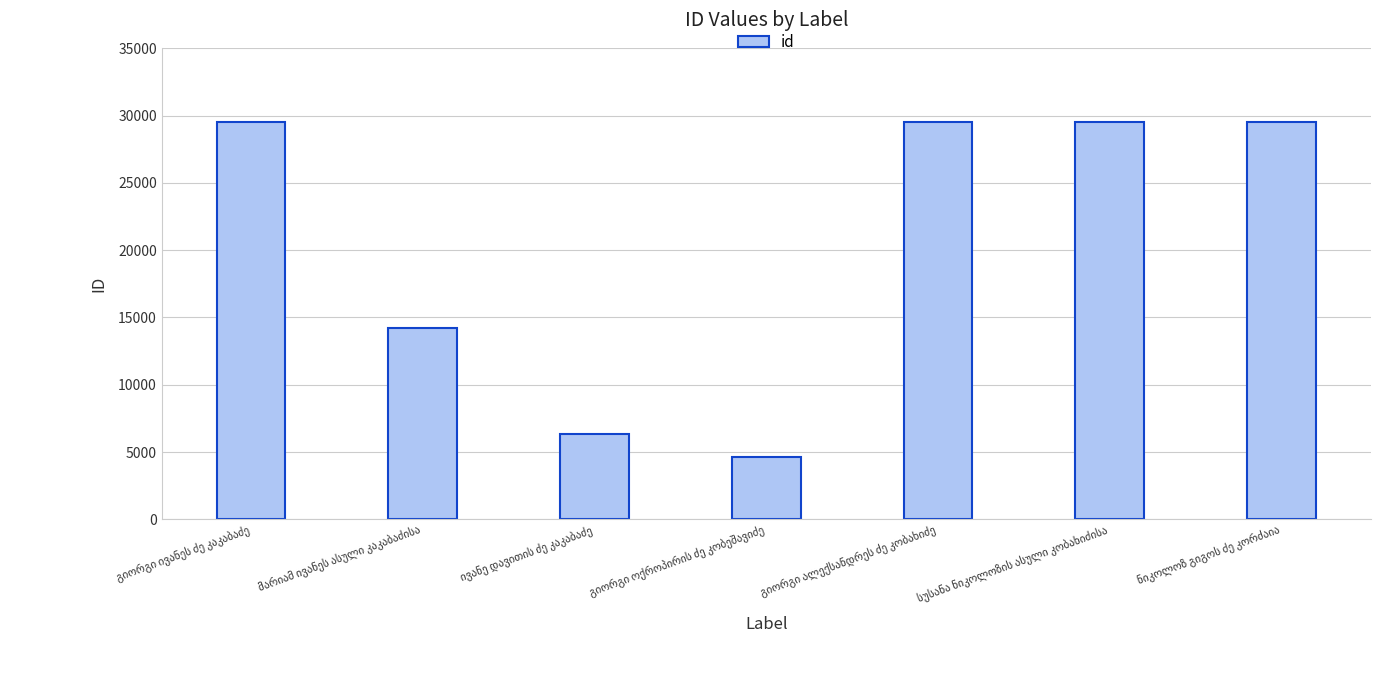

What is the smallest value displayed?

4663